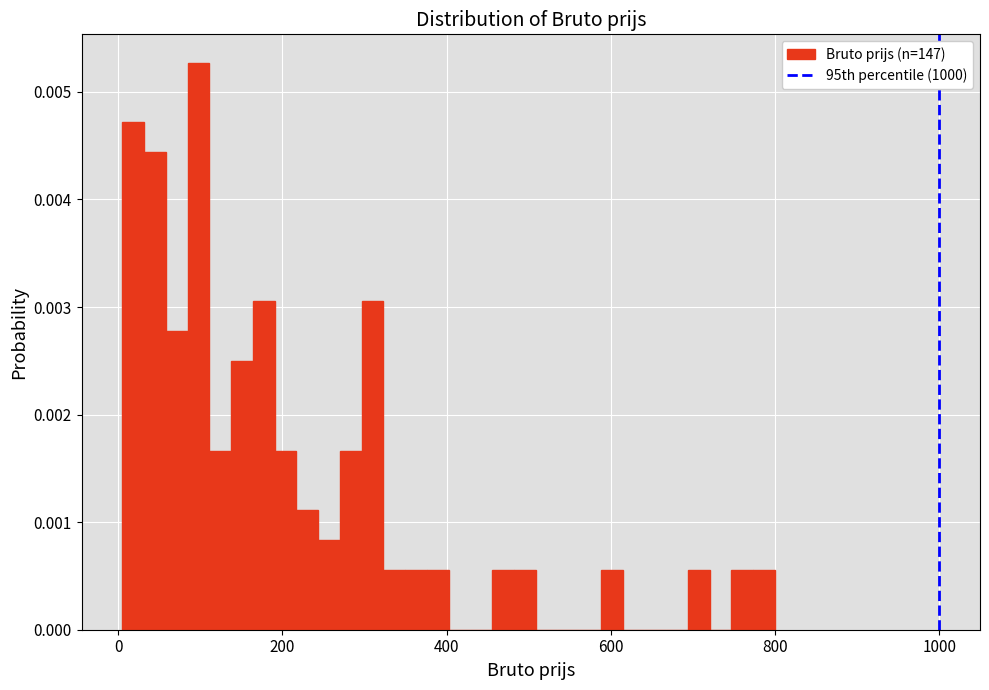

Read against the x-axis, roughly where is the centre of the tallest bar?

100